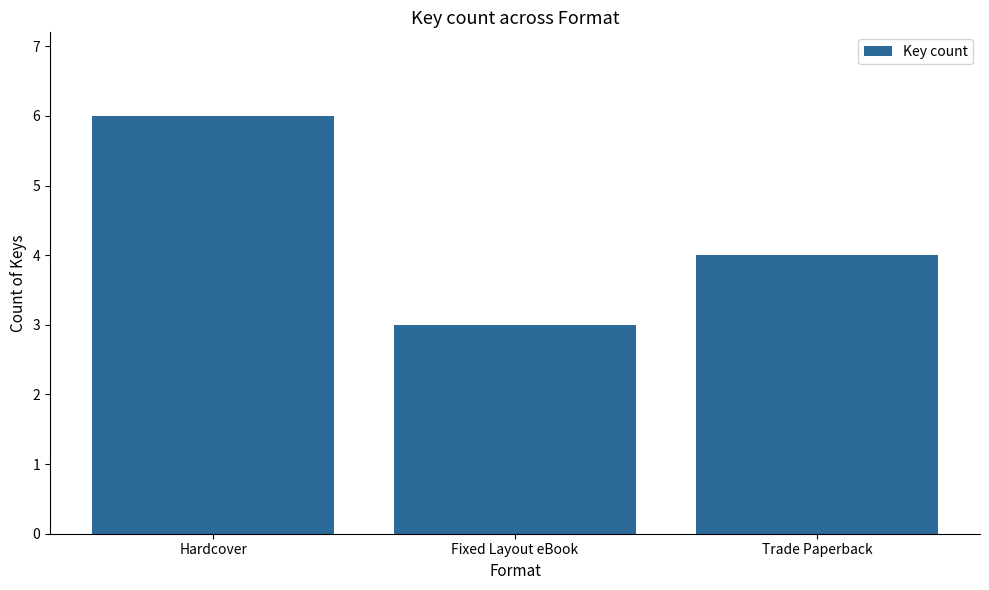

How many categories are shown in the chart?

3